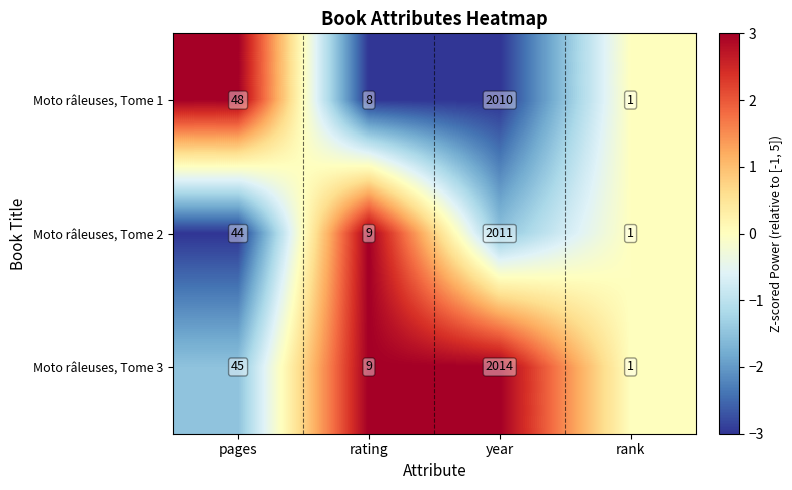

The Moto râleuses, Tome 2 series shows 44 at pages. True or false?

True